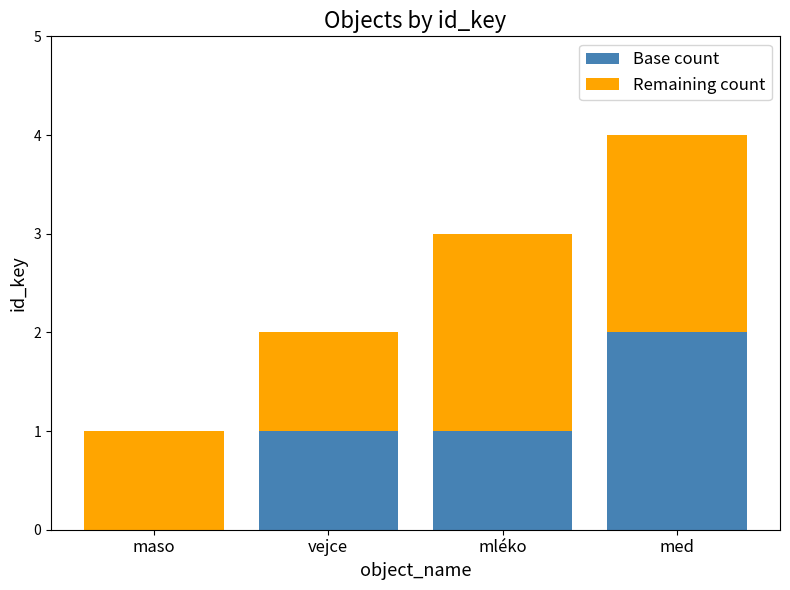

At which category is the sum across all series the highest?

med